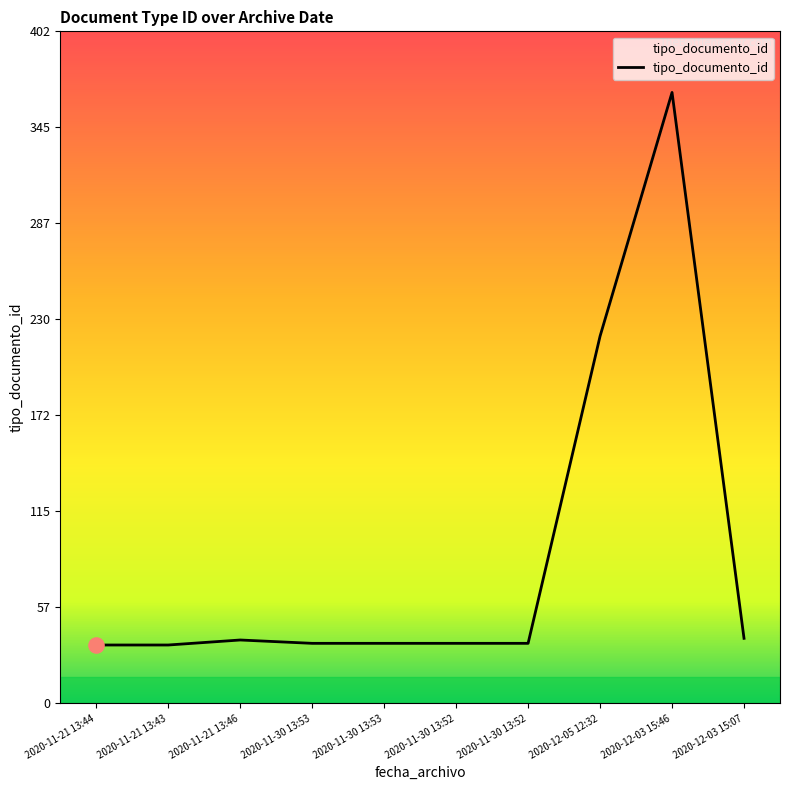

What is the change in value from 2020-11-21 13:46 to 2020-11-30 13:53?

-2